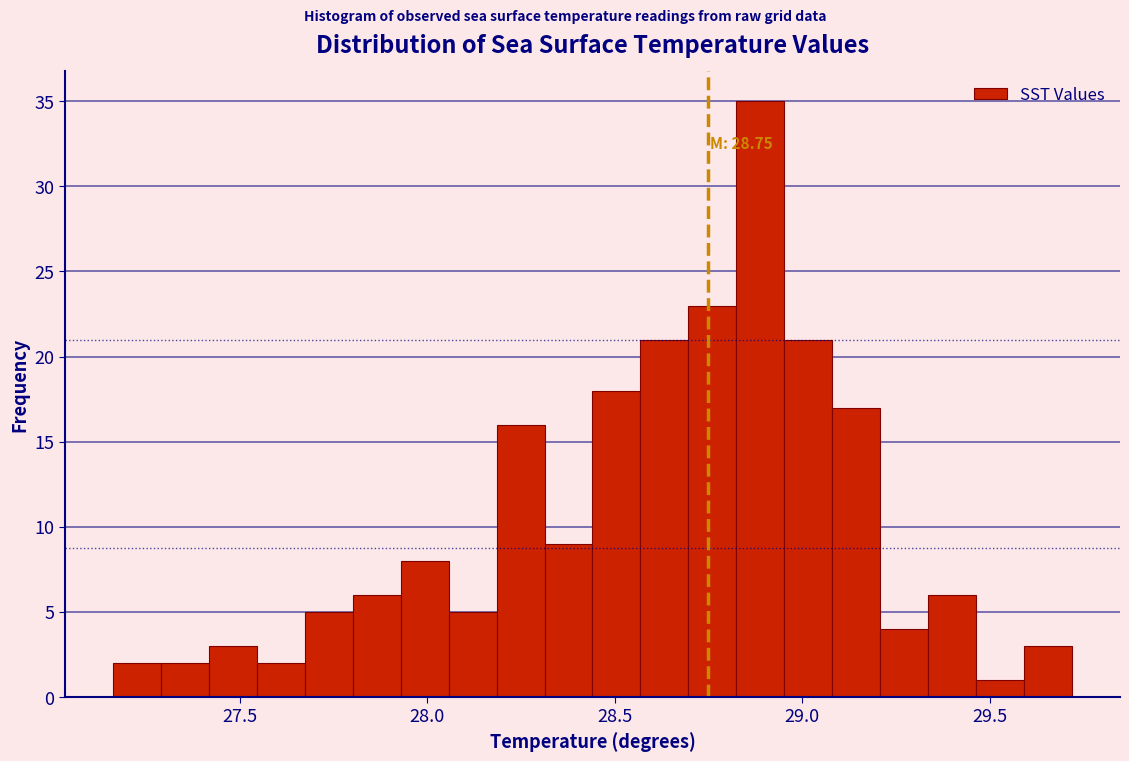

Read against the x-axis, roughly where is the centre of the tallest bar?

28.90